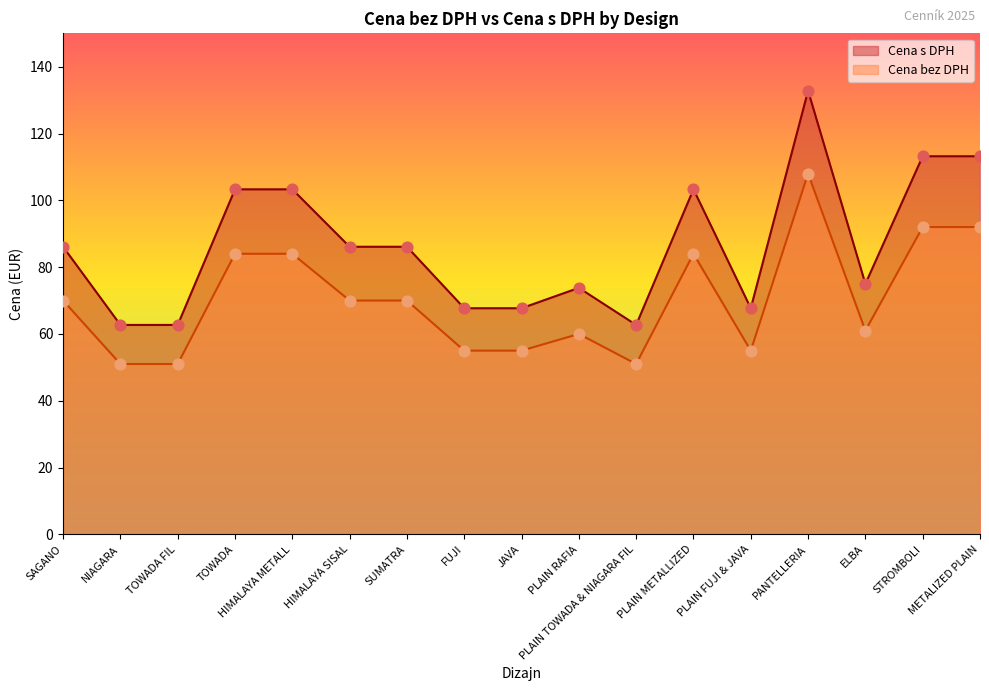

Is the value of Cena bez DPH at STROMBOLI greater than the value of Cena s DPH at TOWADA?

No